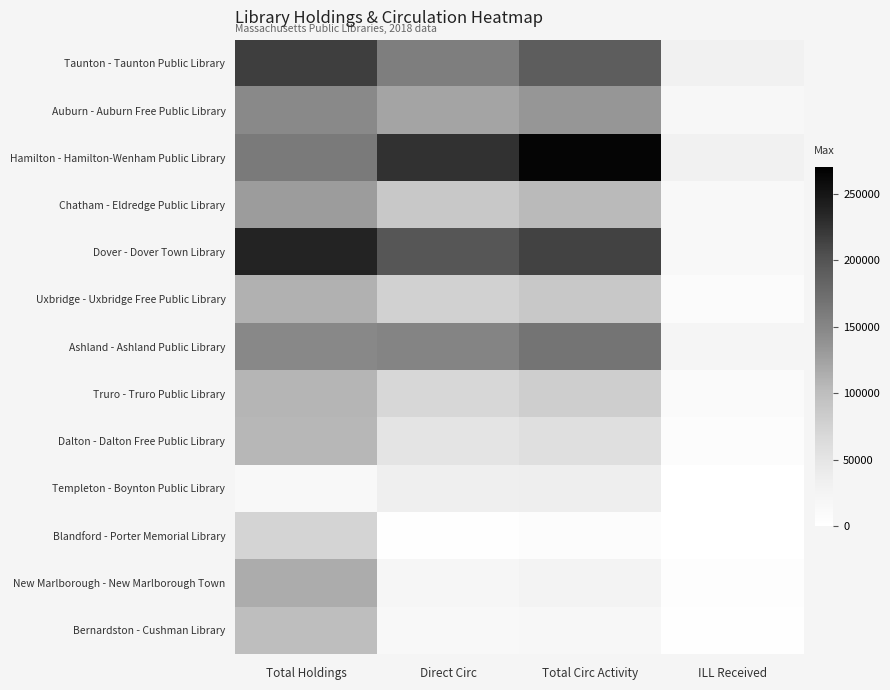

How many distinct data groups are displayed?

13